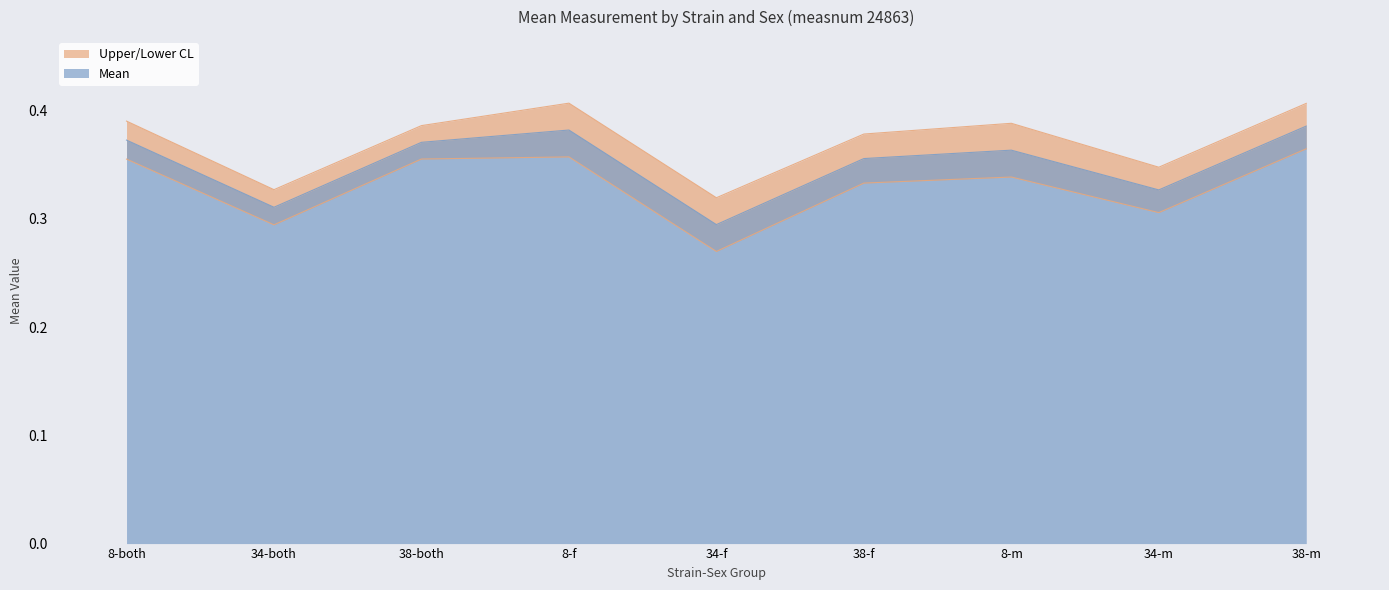

Rank the categories by uppercl value from lowest to highest.

34-f, 34-both, 34-m, 38-f, 38-both, 8-m, 8-both, 38-m, 8-f